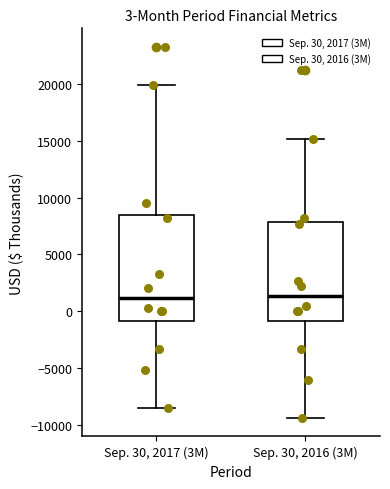

Which box is the tallest, from its lower edge to its upper edge?

Sep. 30, 2017 (3M)